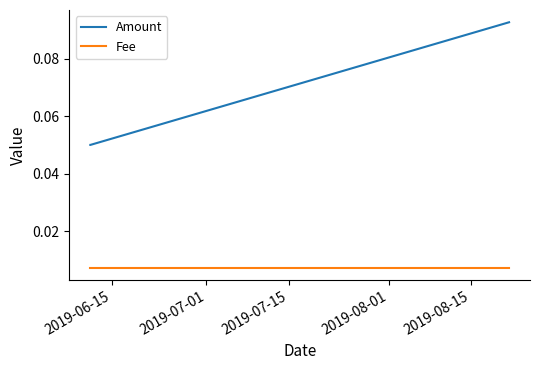

Which series has the largest range (max minus min)?

Amount